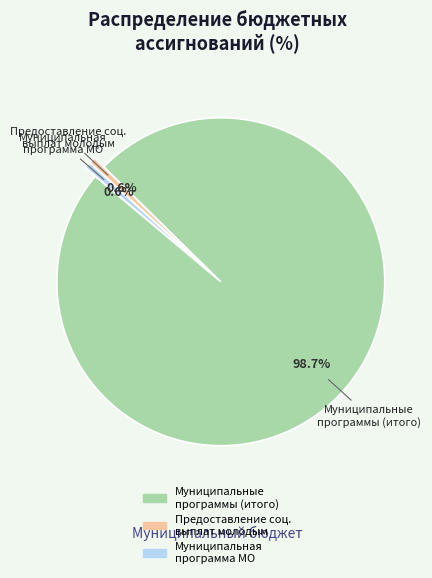

How many segments does this pie chart have?

3